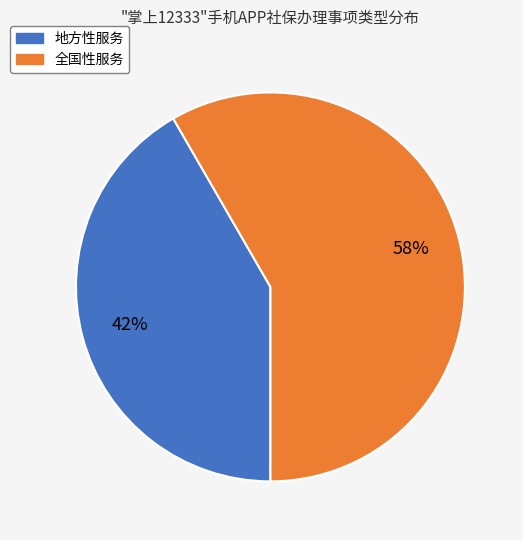

What is the smallest slice in the pie chart?

地方性服务